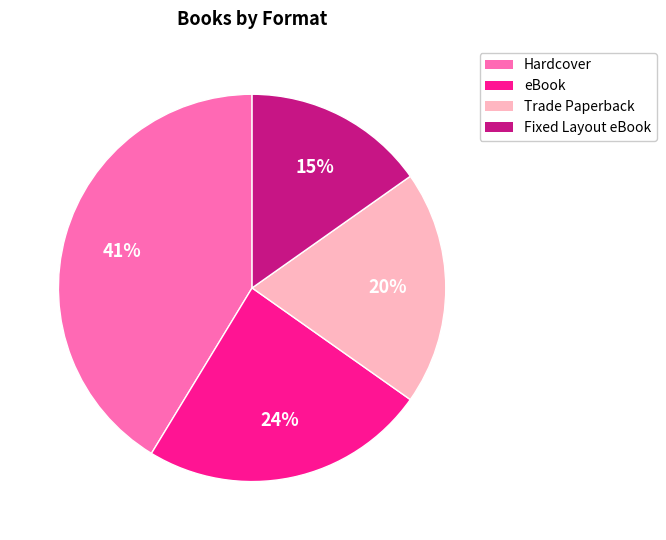

To the nearest percent, what percentage of the pie is Trade Paperback?

20%